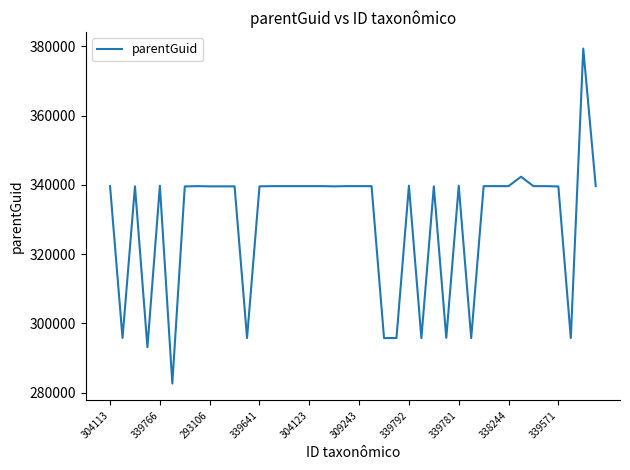

What is the sum of all values?

13173739